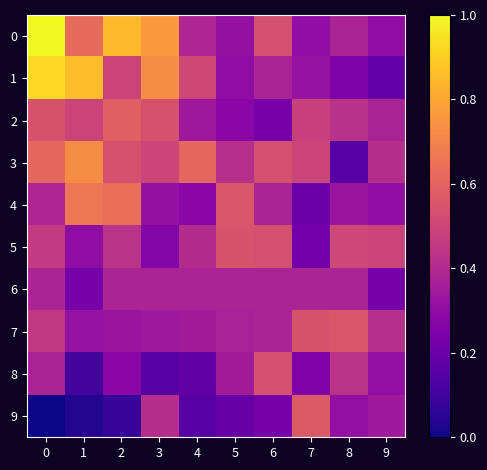

Rank the series at 1 from highest to lowest value.

1, 3, 4, 0, 2, 7, 5, 6, 8, 9